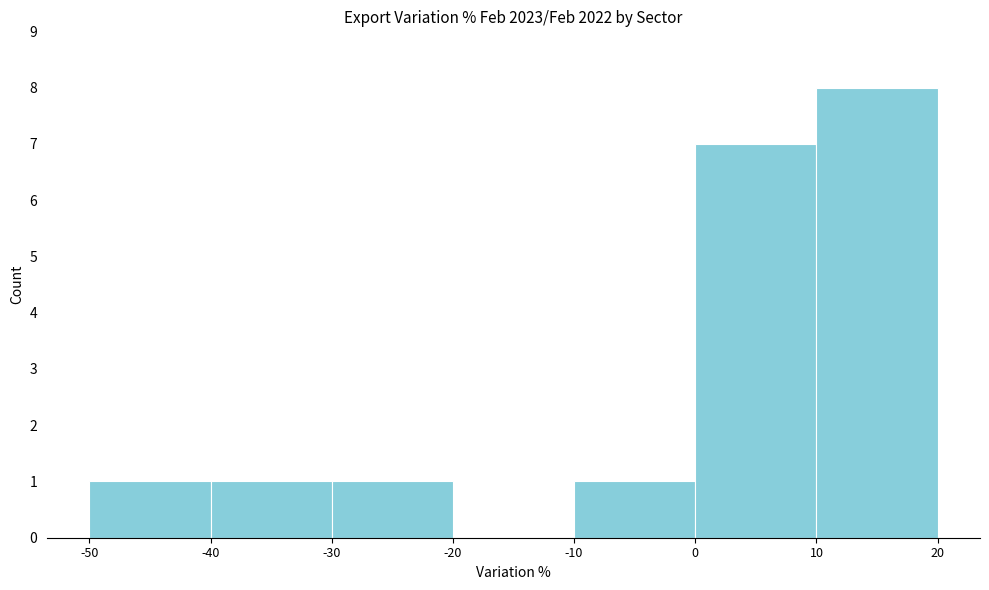

How tall is the bar that spans -10 to 0 on the x-axis? The values are not printed on the chart, so give them approximately, as read against the axis.

1